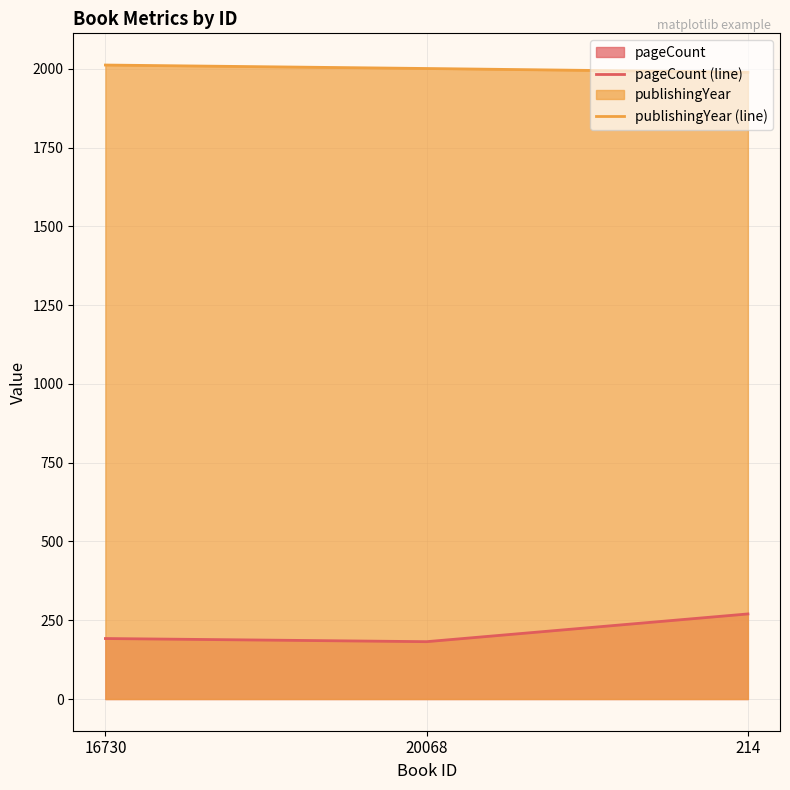

List the series in order of their overall mean, highest first.

publishingYear (line), pageCount (line)